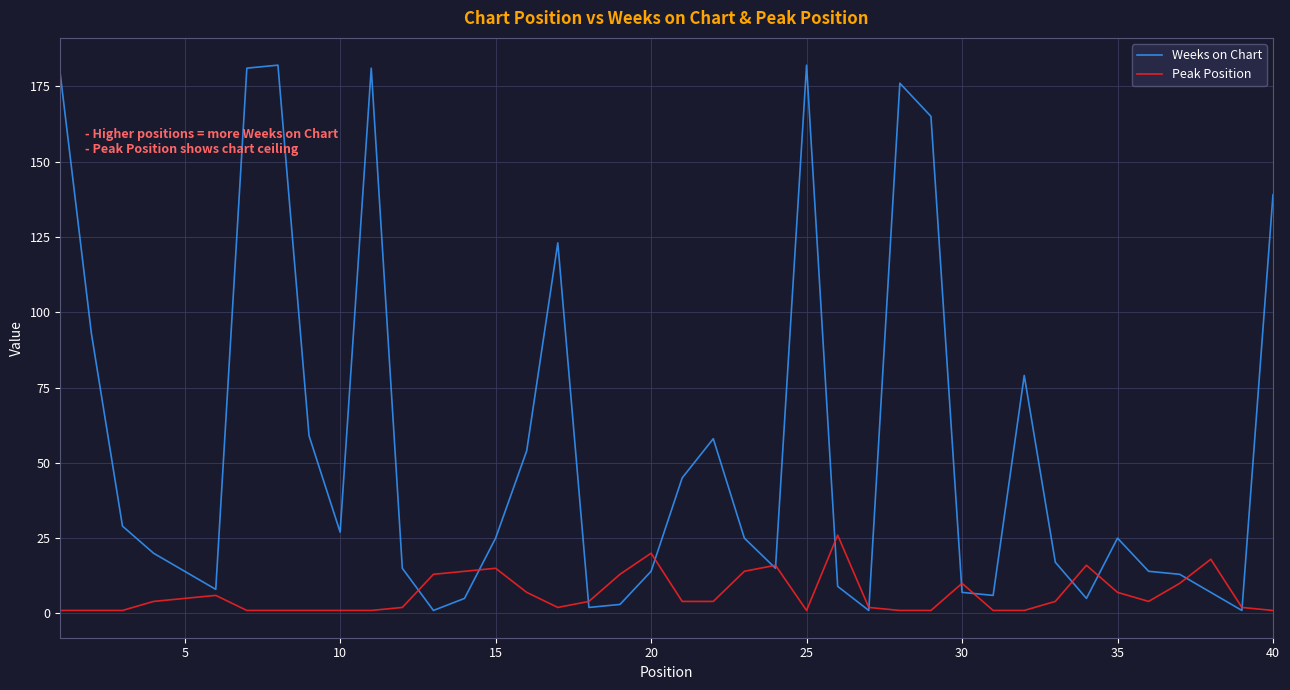

At how many categories does at least one series exceed 104?

9